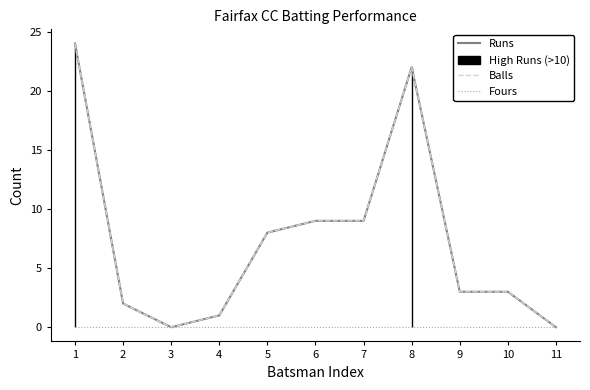

Is it true that Runs equals 33 at 1?

False